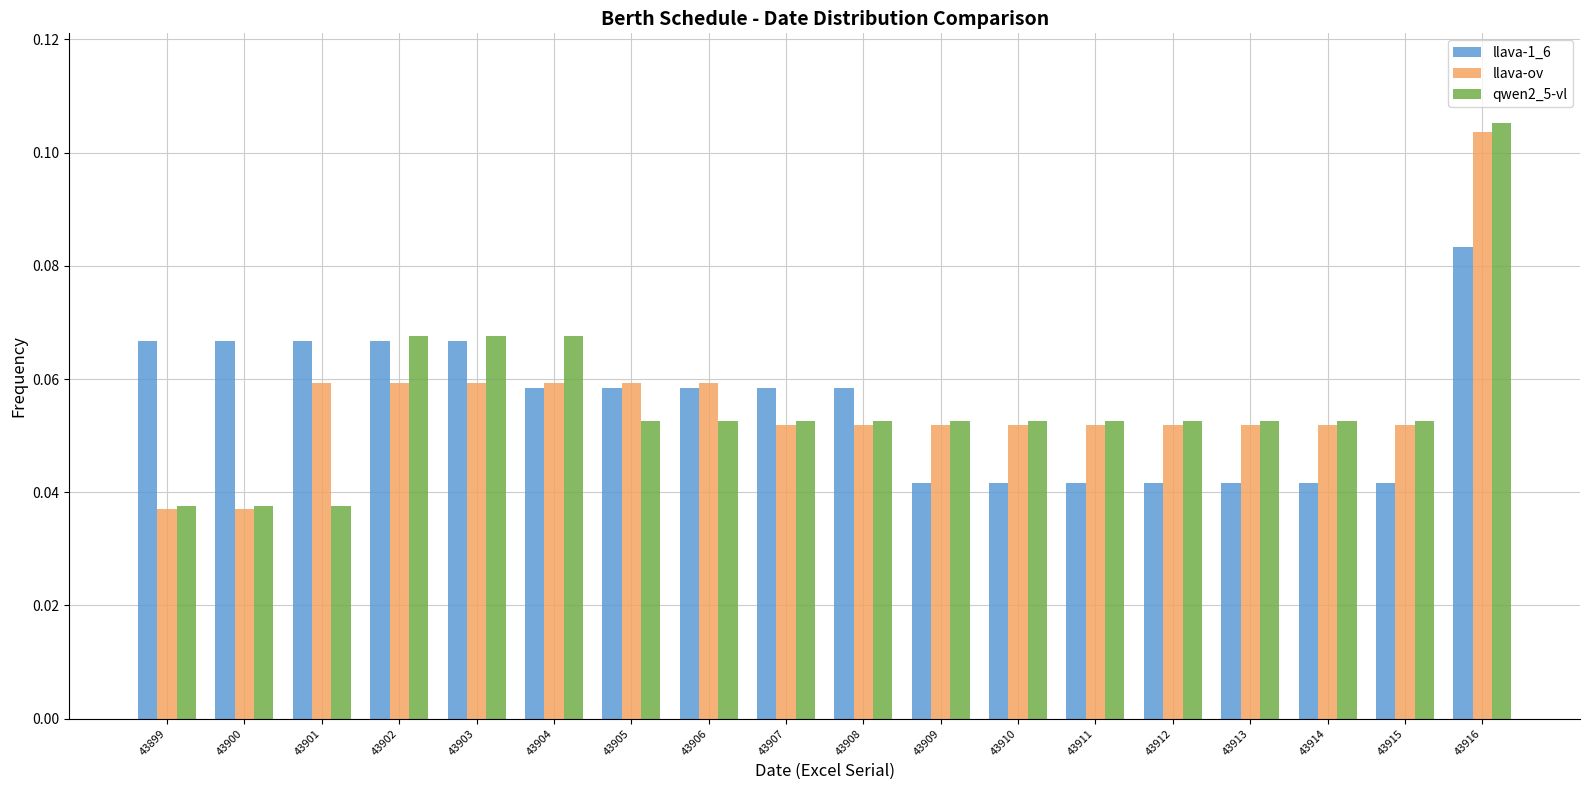

True or false: qwen2_5-vl has a value of 0.0 at 43904.

False